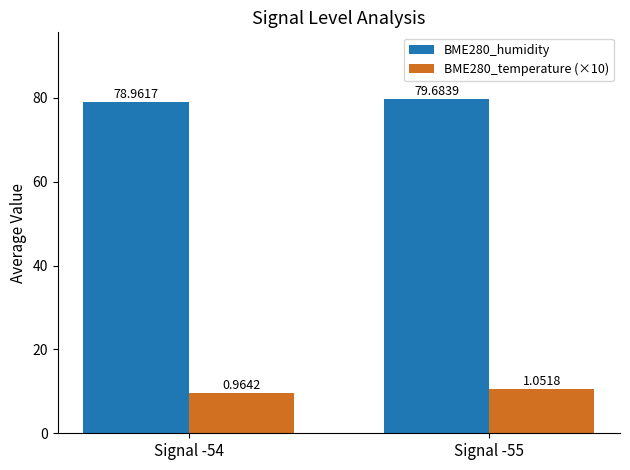

List the labels in order of BME280_temperature (×10) value, smallest first.

Signal -54, Signal -55